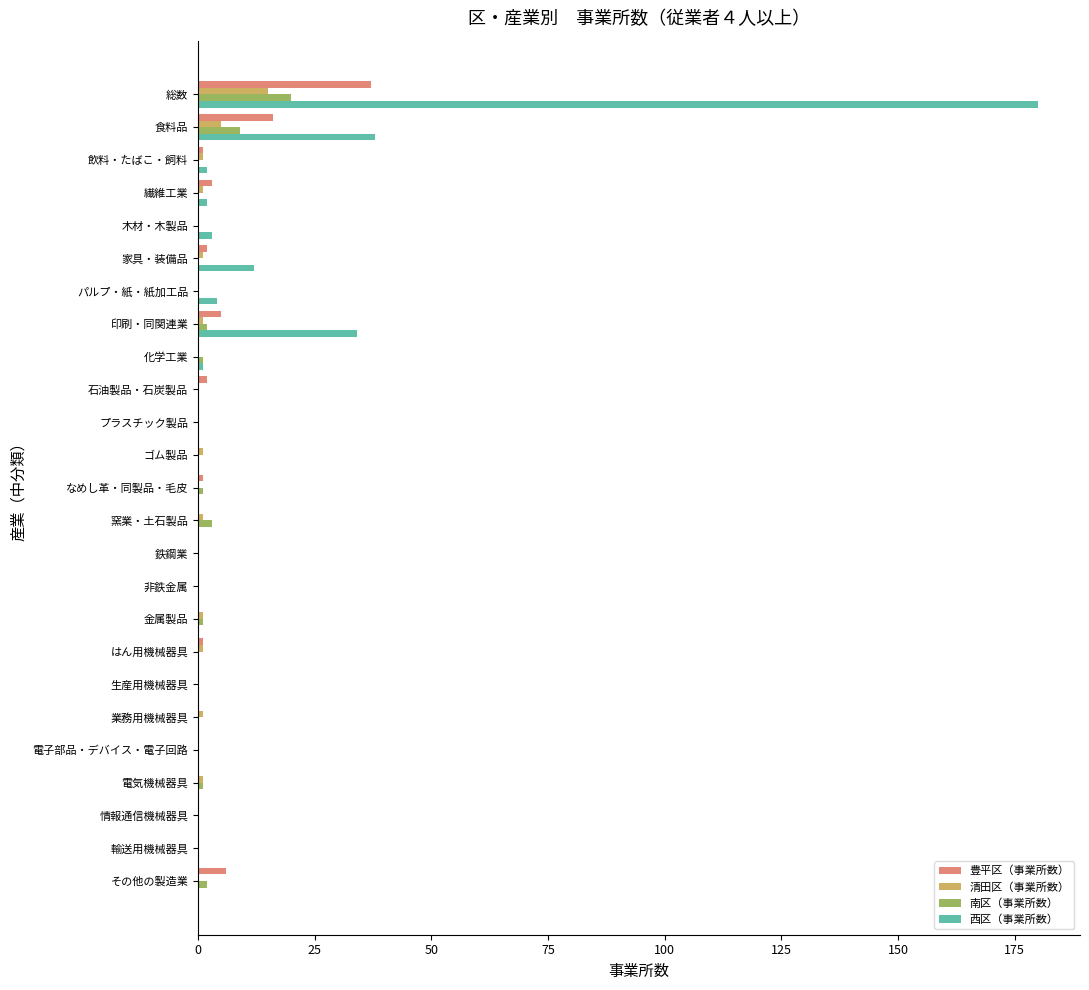

What is the sum of all 豊平区（事業所数） values?

74